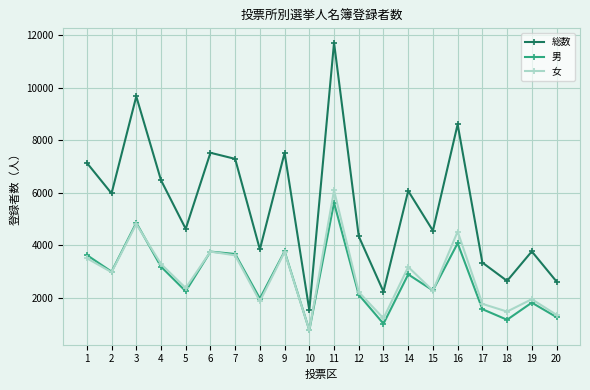

What are all the series names shown in the legend?

総数, 男, 女